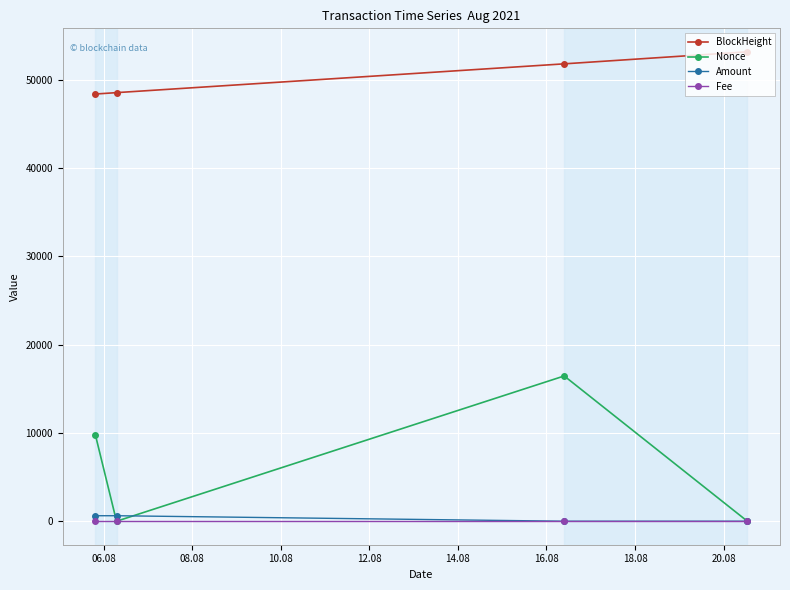

Which series has the largest total across all categories?

BlockHeight